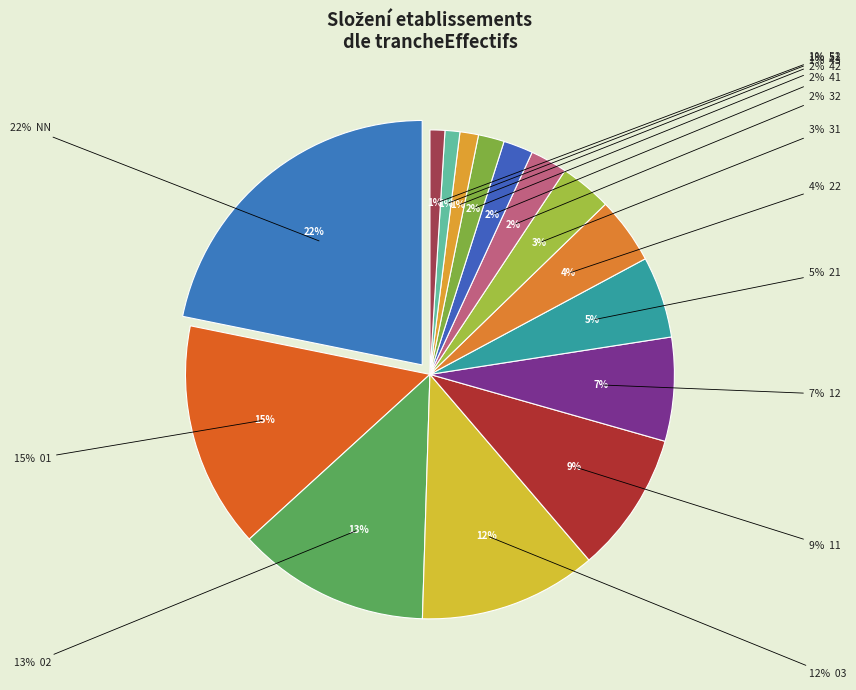

Approximately how many times larger is the value at 42 compared to 52?

1.8